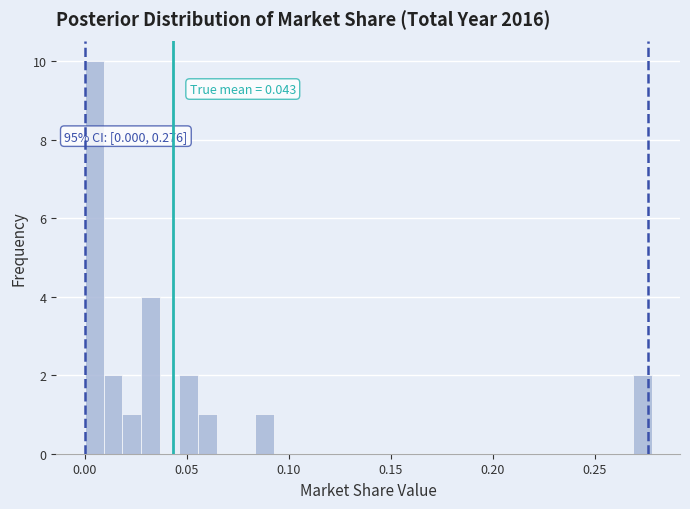

Around what value on the x-axis is the tallest bar? Give the approximate position of its centre, as read against the axis.

0.005